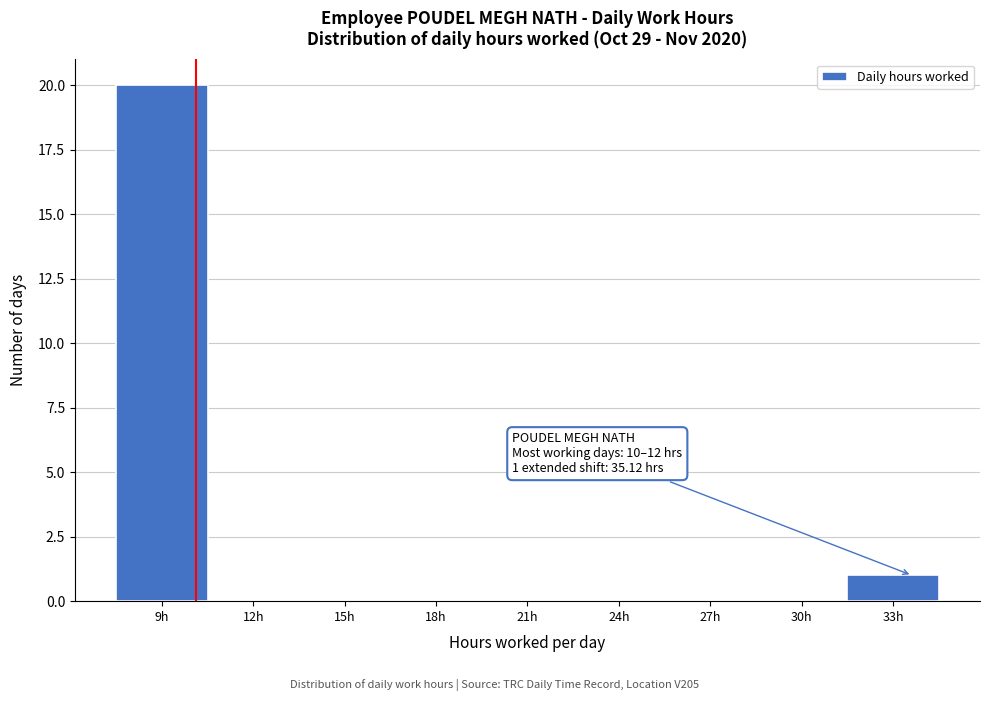

Reading left to right, extract all data points from this chart.

9h=20	12h=0	15h=0	18h=0	21h=0	24h=0	27h=0	30h=0	33h=1